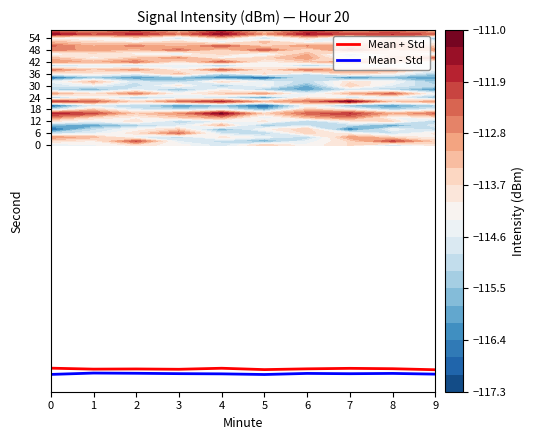

What is the sum of all Mean - Std values?

-1152.9